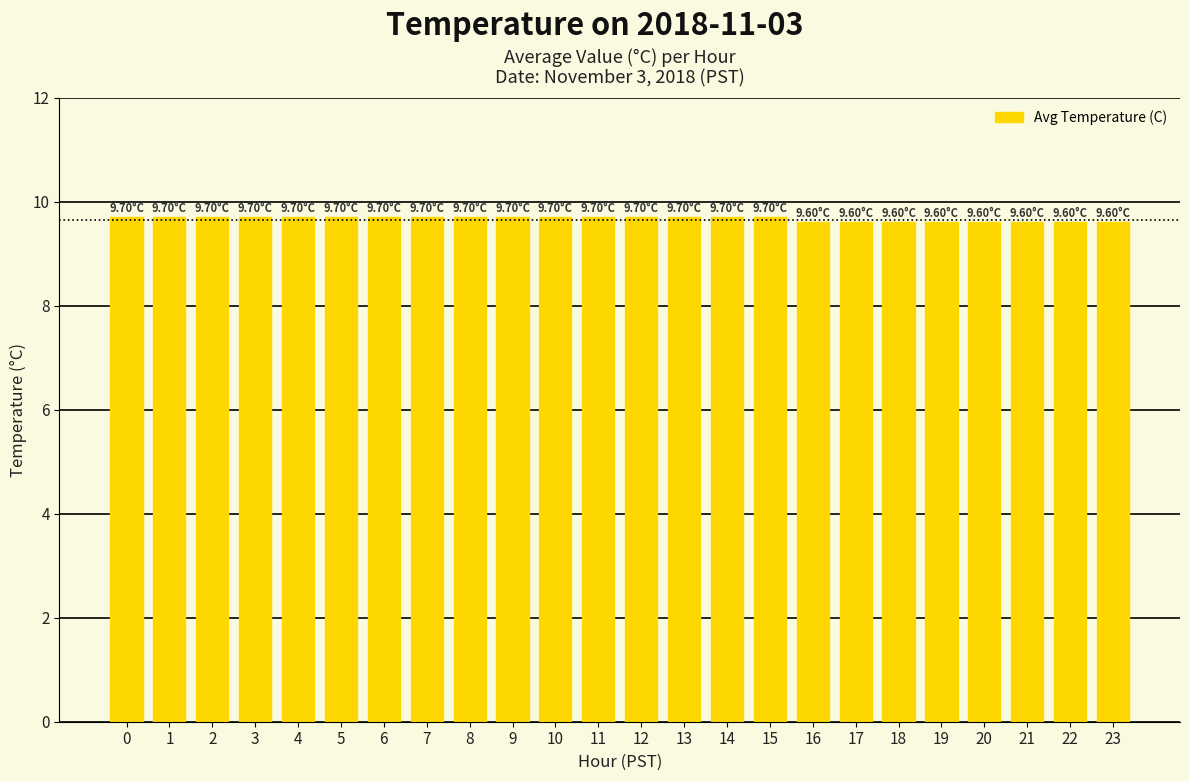

Approximately how many times larger is the value at 1 compared to 10?

1.0